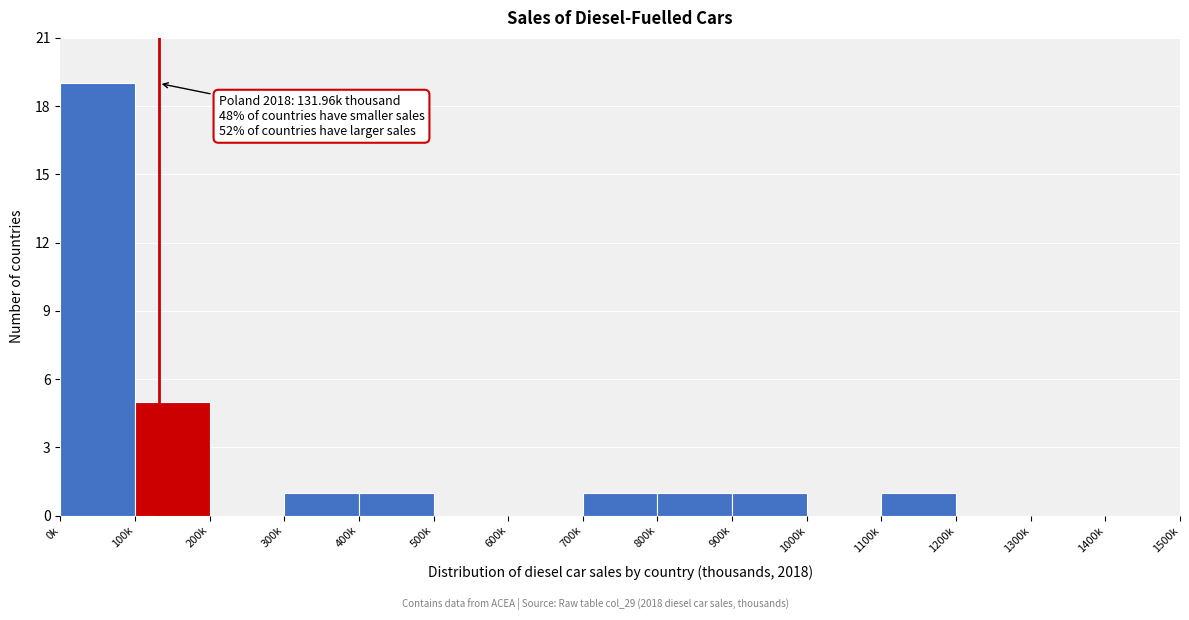

Reading right to left, transcribe all the data shown in this chart.

1400k=0	1300k=0	1200k=0	1100k=1	1000k=0	900k=1	800k=1	700k=1	600k=0	500k=0	400k=1	300k=1	200k=0	100k=5	0k=19